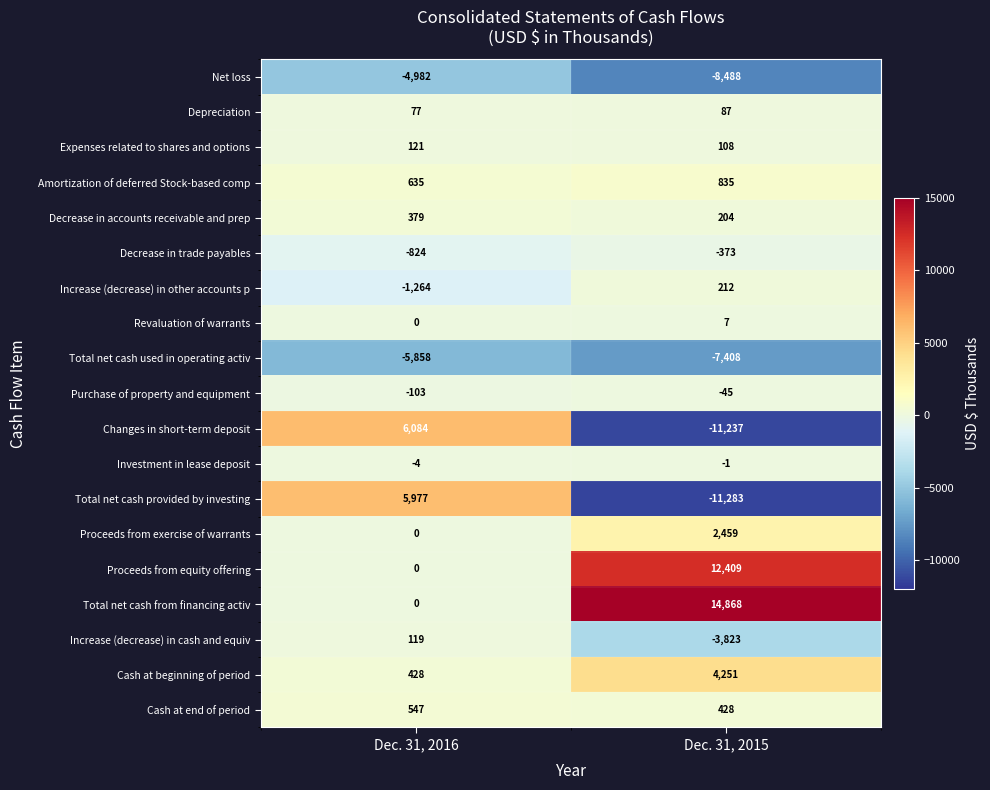

At how many categories does at least one series exceed 10991?

1